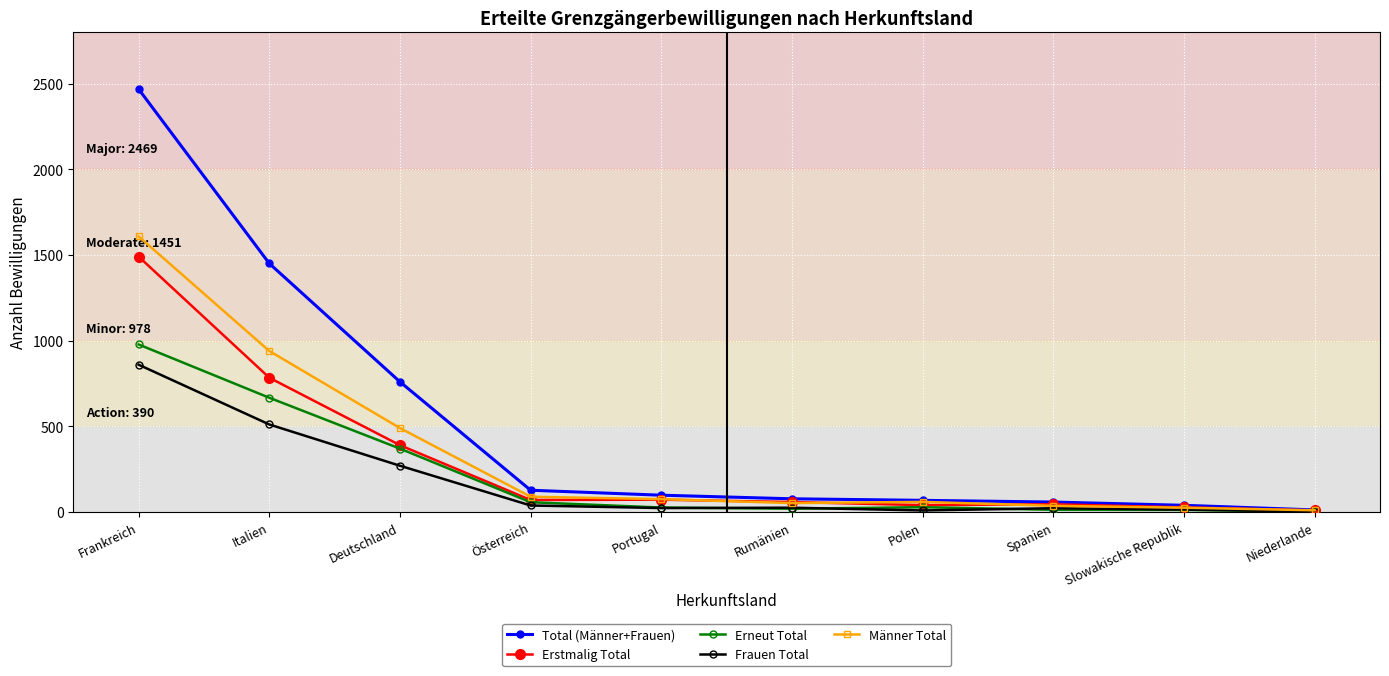

At which label does Erneut Total first exceed 28?

Frankreich